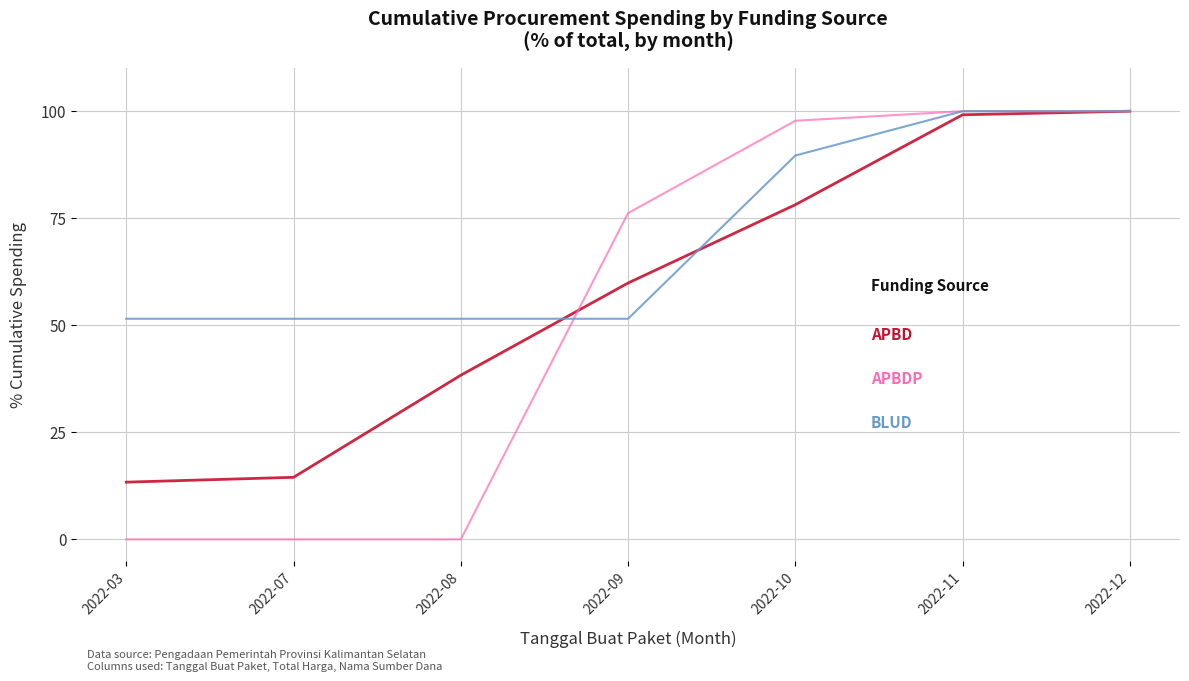

What is the difference between the highest and lowest values at 2022-03?

51.5